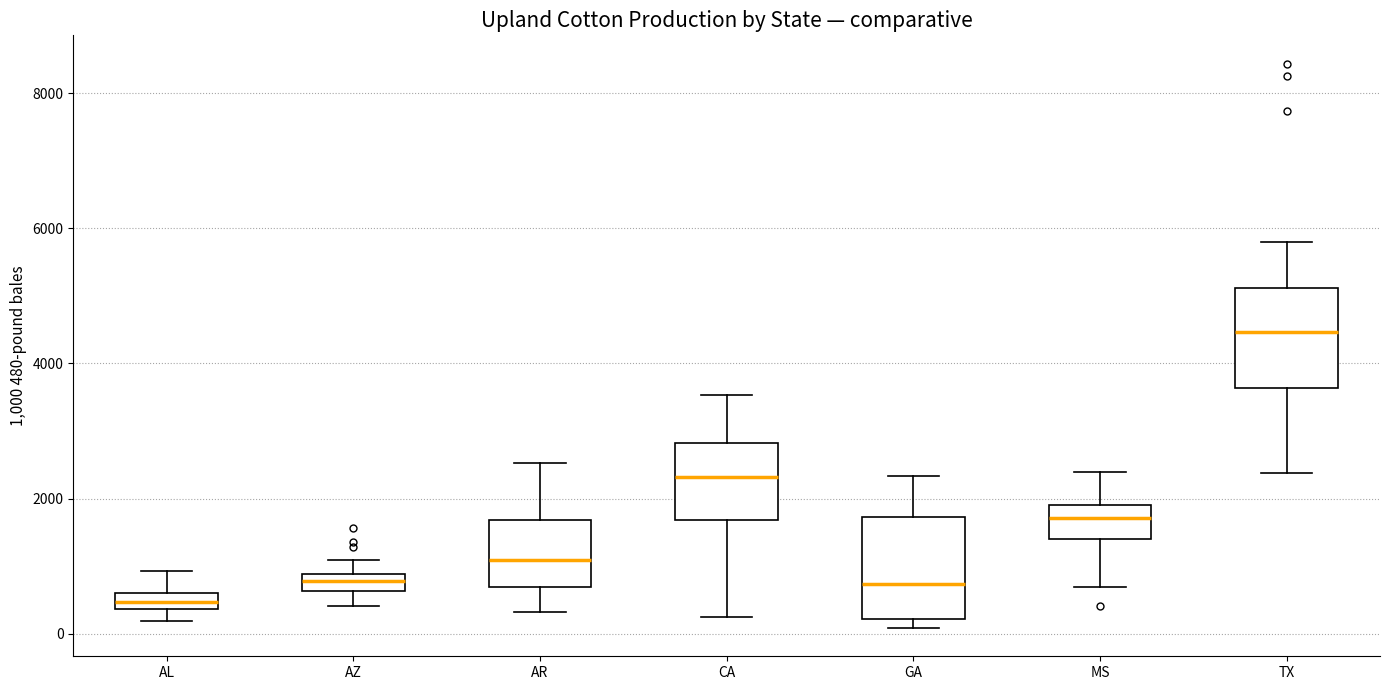

Which box's median line is the lowest?

AL